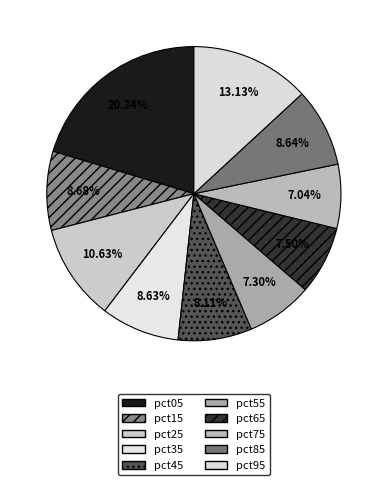

What percentage is the pct25 slice, to the nearest percent?

11%